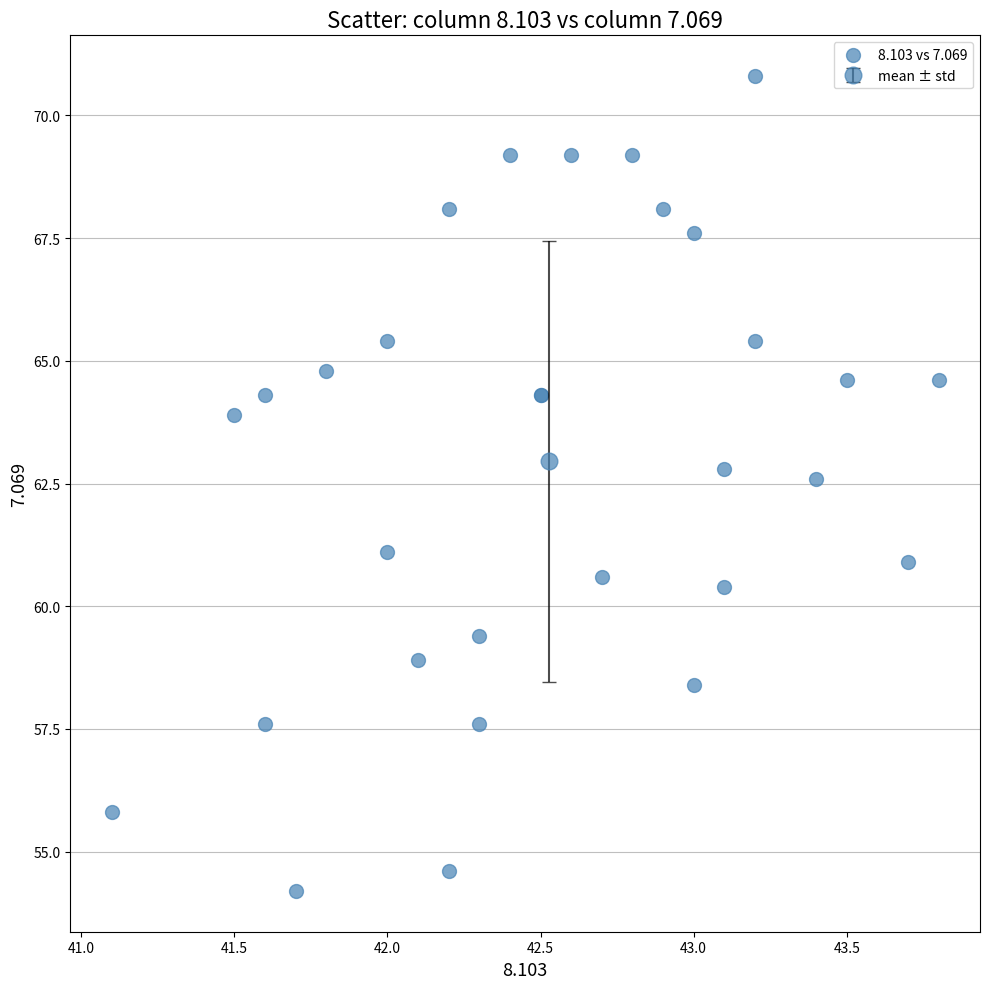

What Y value in the scatter plot is closest to 62?

62.6